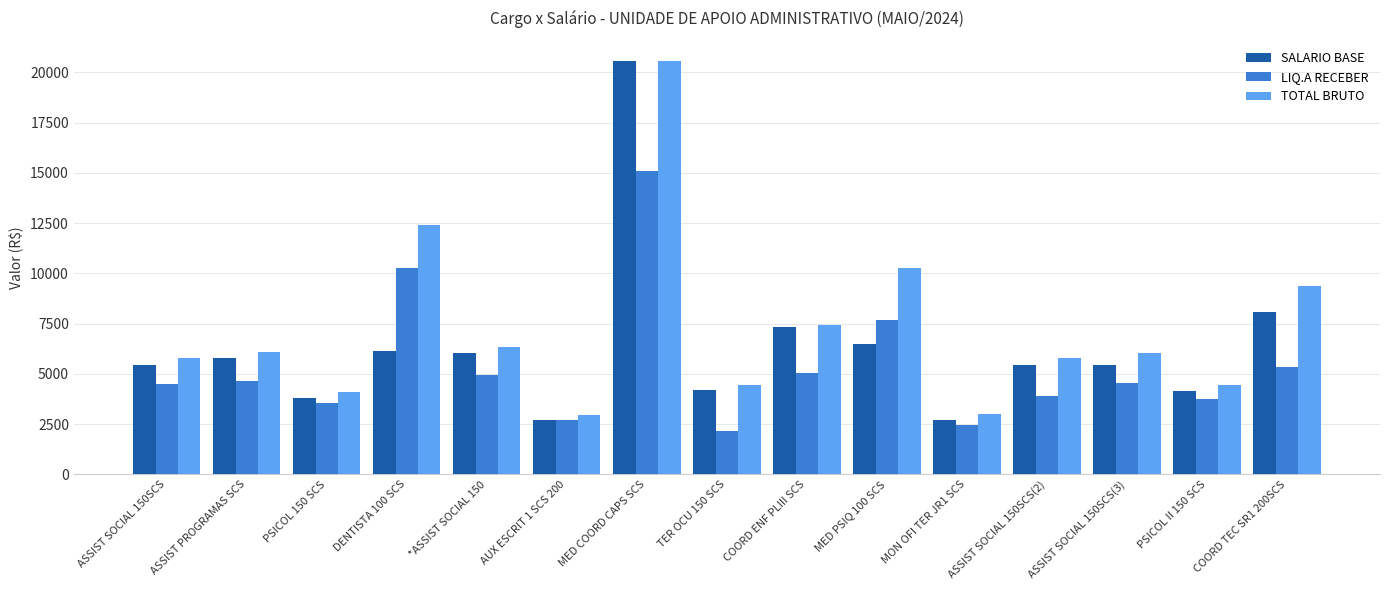

List the series in order of their overall mean, highest first.

TOTAL BRUTO, SALARIO BASE, LIQ.A RECEBER